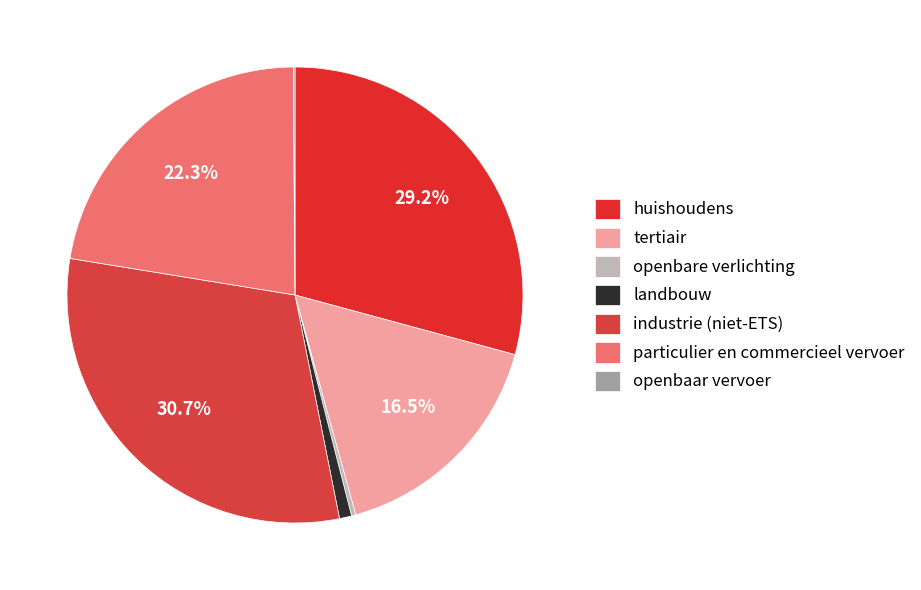

Is the sum of landbouw and openbare verlichting greater than half?

No